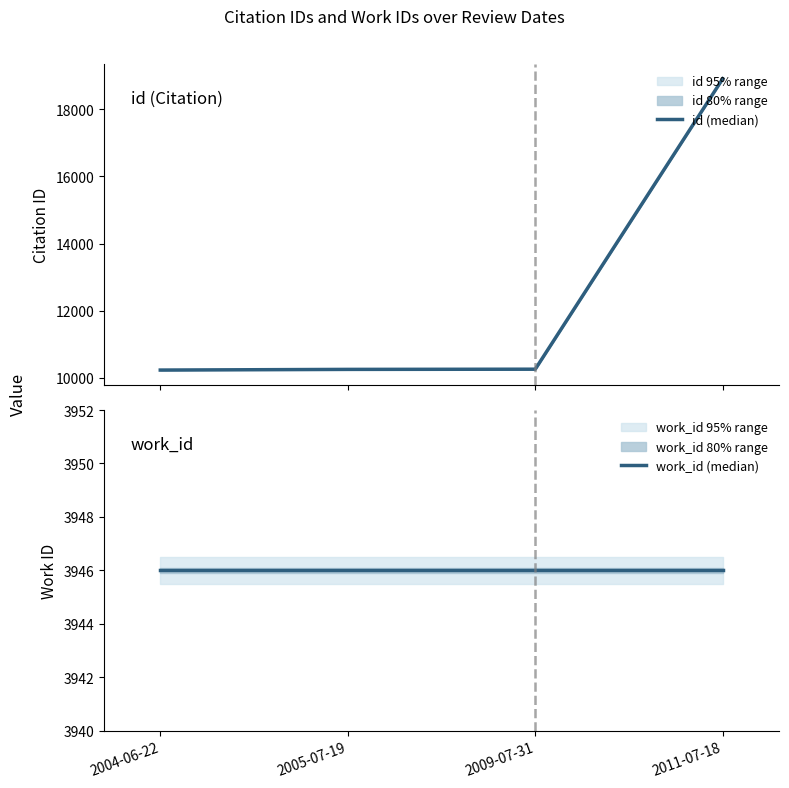

The value of work_id (median) at 2009-07-31 is 6798. True or false?

False